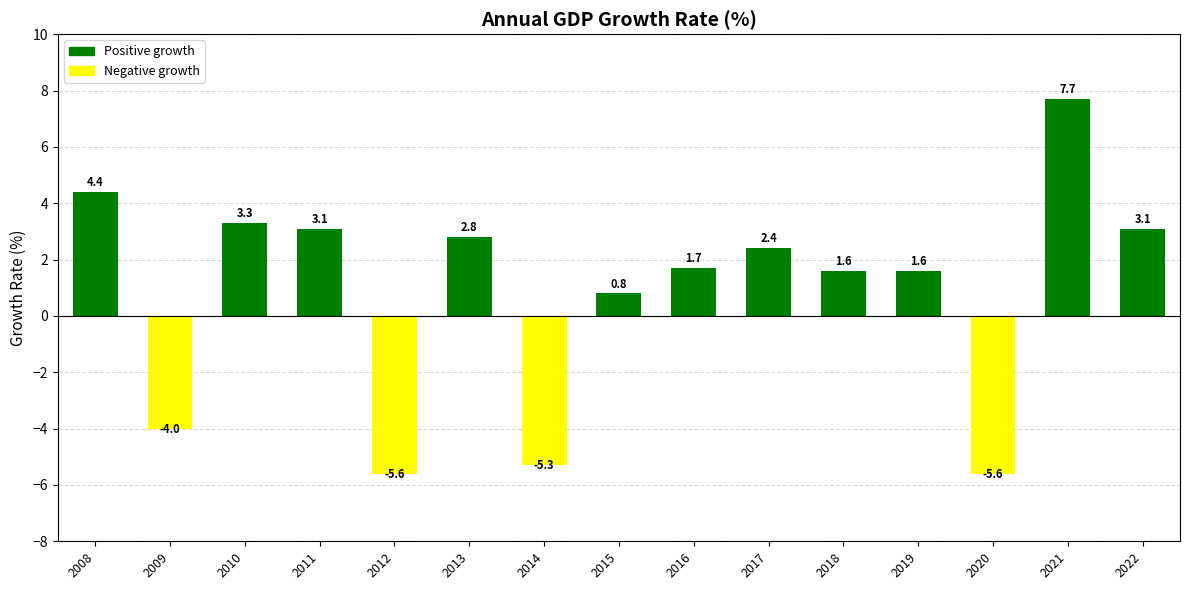

What is the change in value from 2013 to 2019?

-1.2